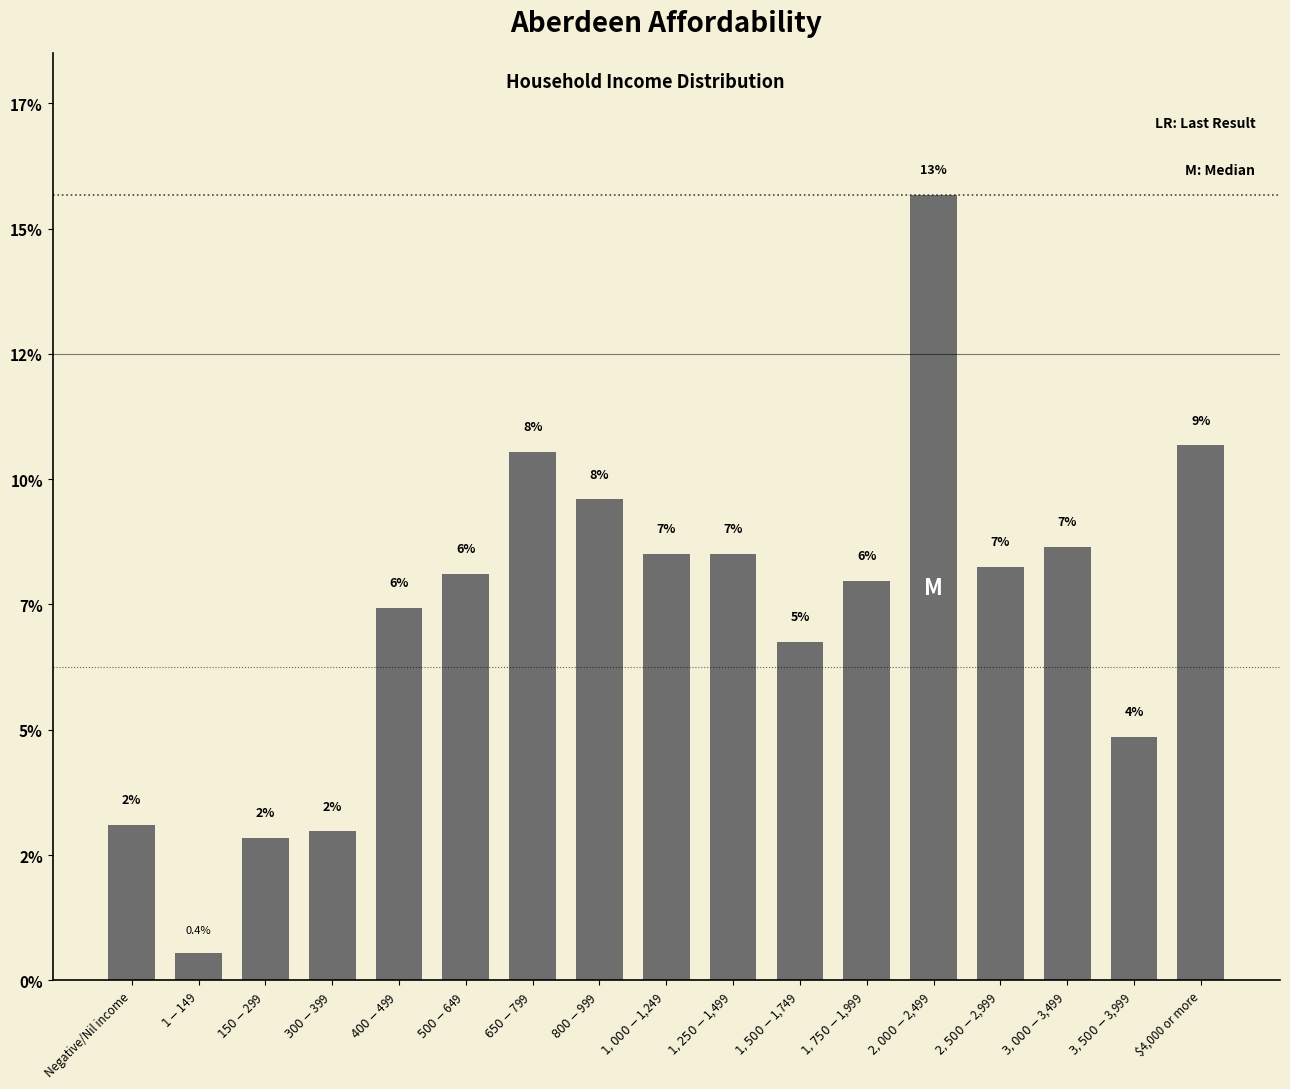

At which label does the data first exceed 6?

$500-$649